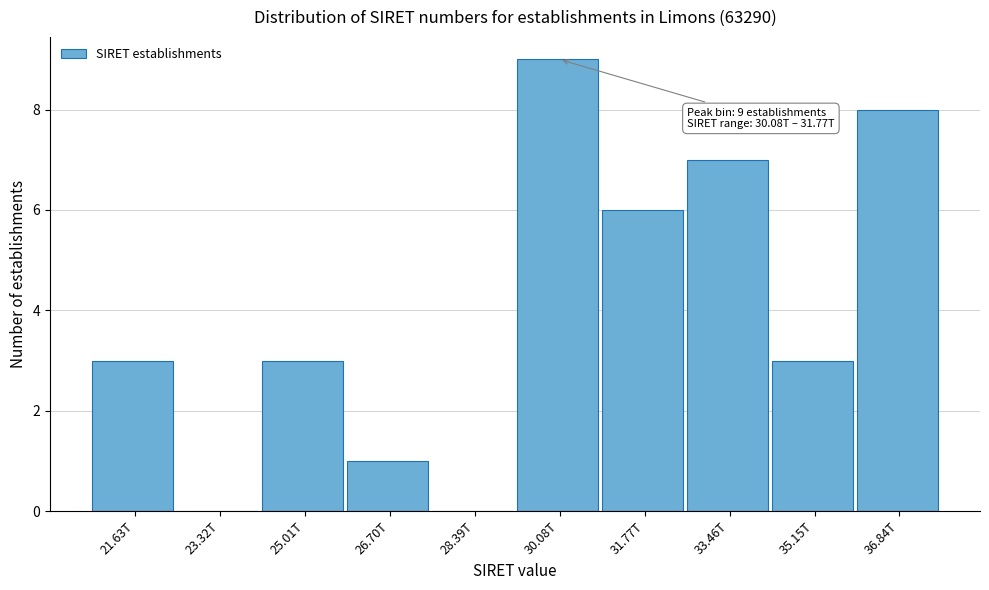

Reading left to right, extract all data points from this chart.

21.63T=3	23.32T=0	25.01T=3	26.70T=1	28.39T=0	30.08T=9	31.77T=6	33.46T=7	35.15T=3	36.84T=8